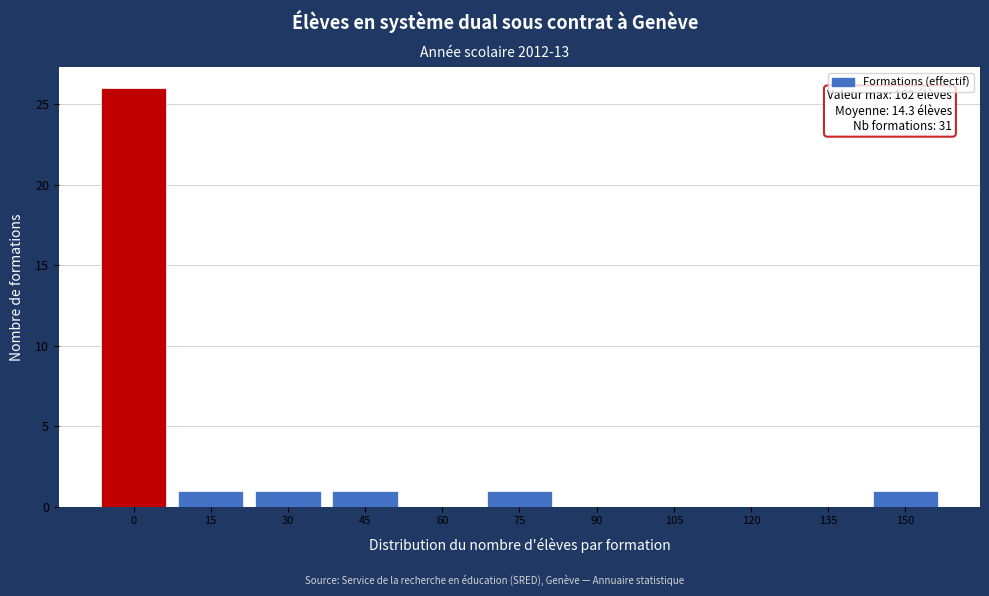

Reading right to left, what are all the values shown in this chart?

150=1	135=0	120=0	105=0	90=0	75=1	60=0	45=1	30=1	15=1	0=26